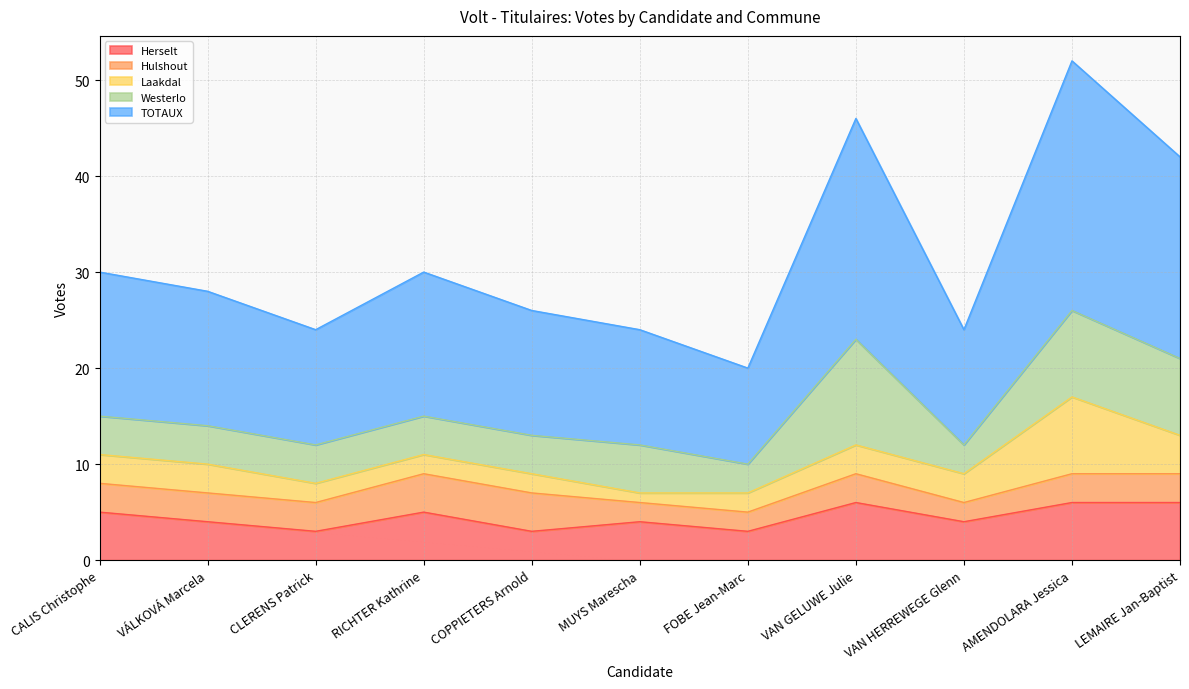

In TOTAUX, how many points are lower than both neighbors (excluding endpoints)?

3